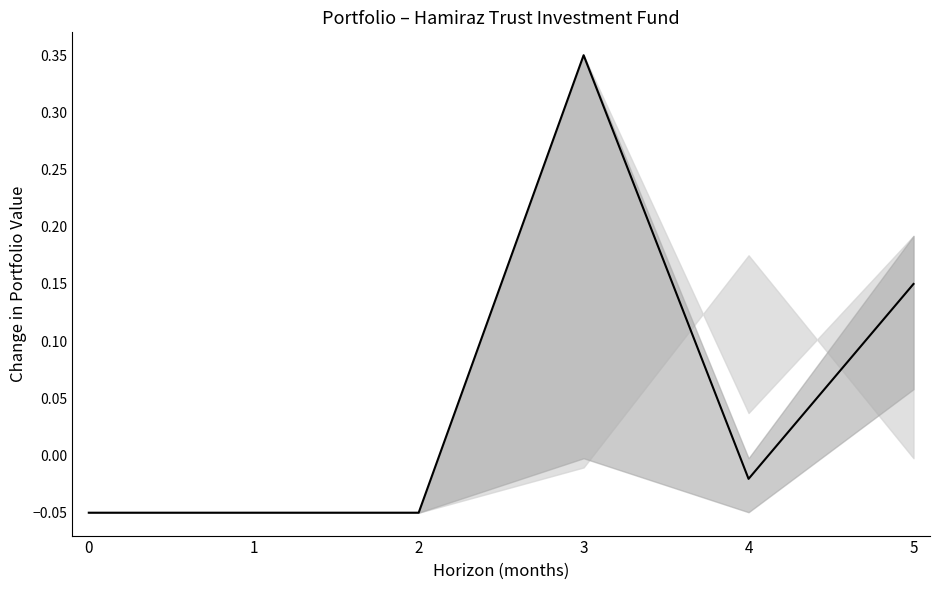

At which label is the value closest to 0?

4